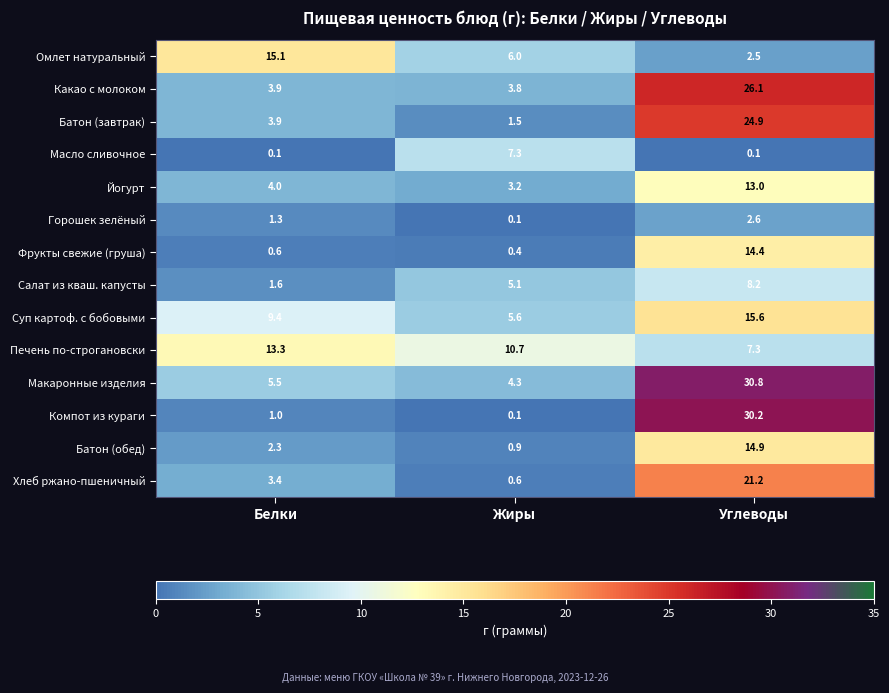

At which category is the sum across all series the highest?

Углеводы